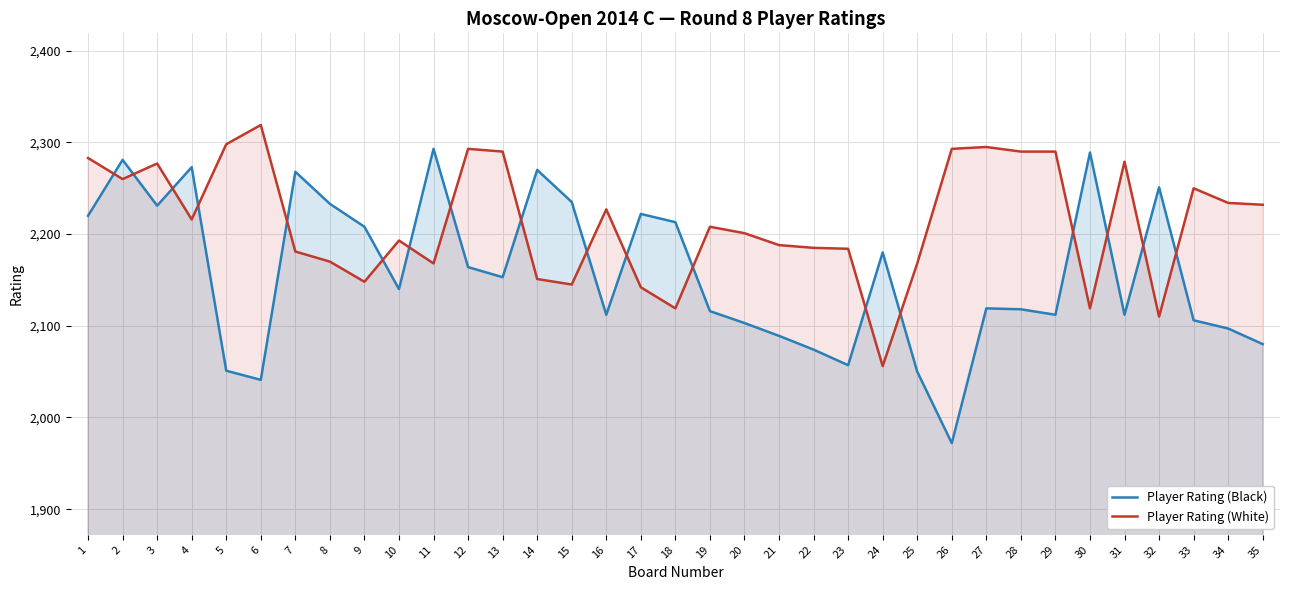

What are all the series names shown in the legend?

Player Rating (Black), Player Rating (White)